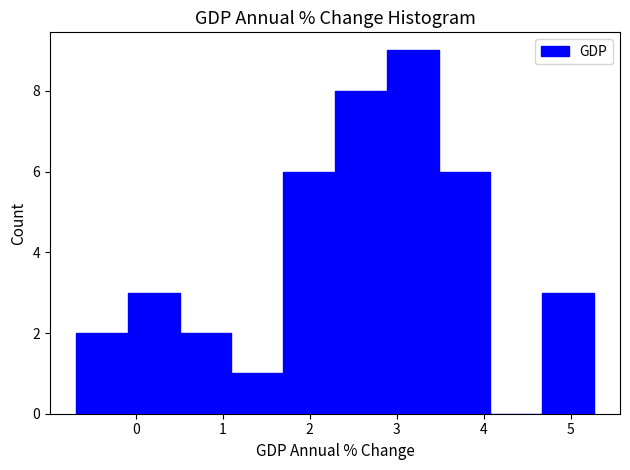

Reading left to right, transcribe this chart: for each bar, give the range it covers on the x-axis and its height. Neither the bar edges nor the heights are printed on the chart, so give them approximately, as read against the axes.

-0.7 to -0.1: 2
-0.1 to 0.5: 3
0.5 to 1.1: 2
1.1 to 1.7: 1
1.7 to 2.3: 6
2.3 to 2.9: 8
2.9 to 3.5: 9
3.5 to 4.1: 6
4.1 to 4.7: 0
4.7 to 5.3: 3